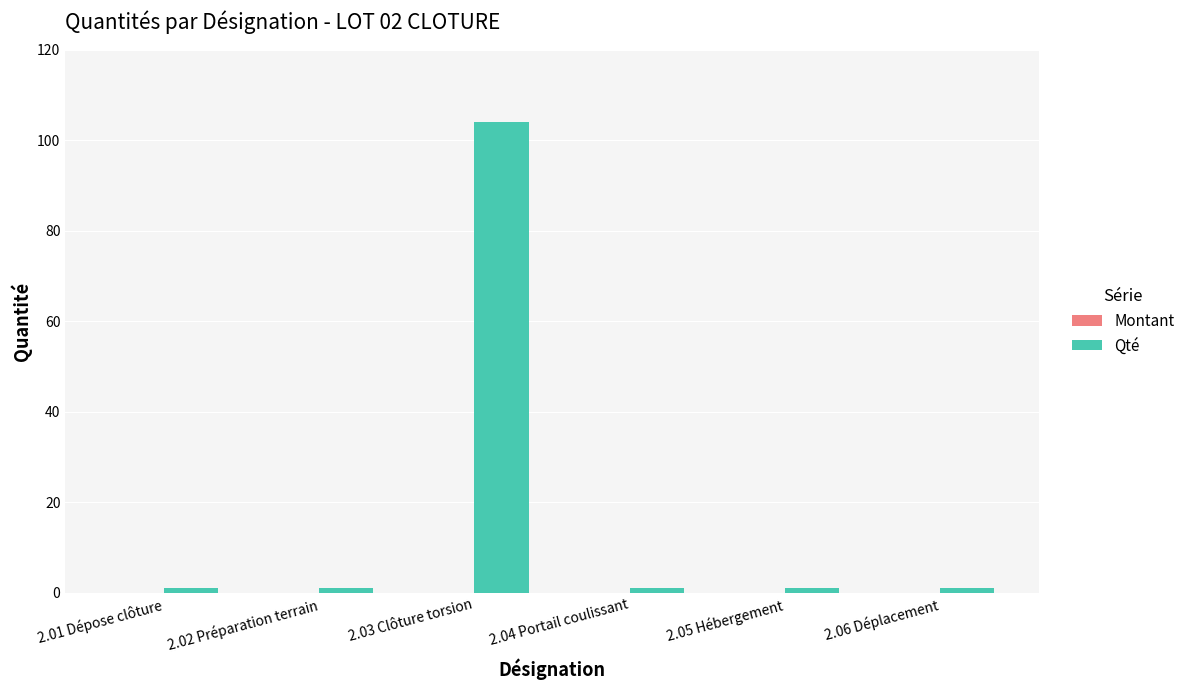

What is the greatest value displayed?

104